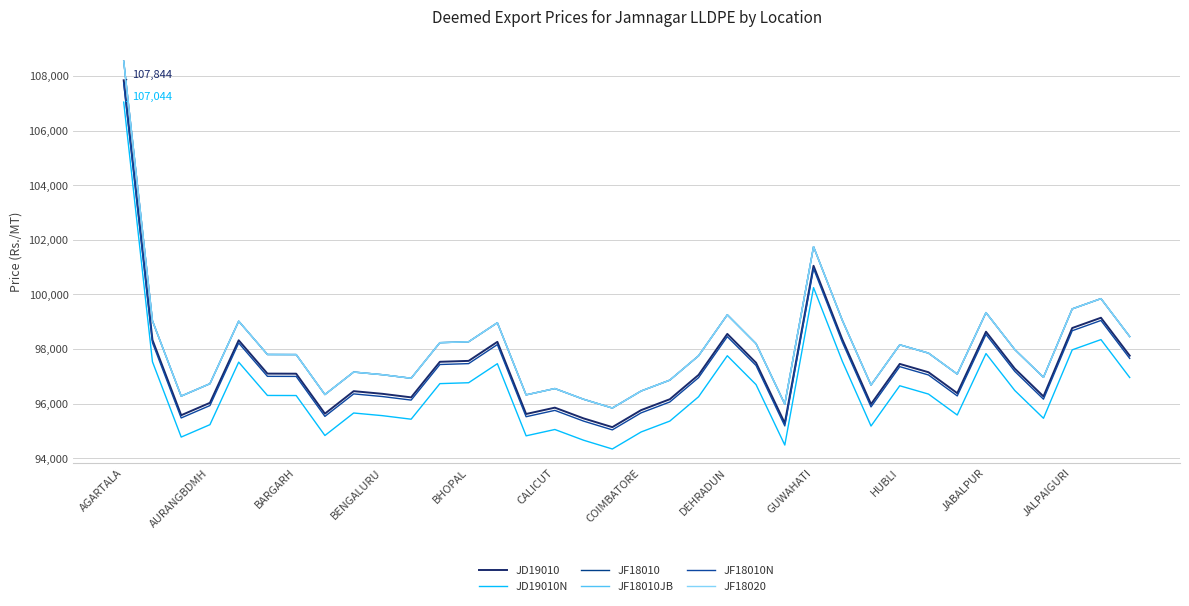

Does the chart display data point markers on the line(s)?

No